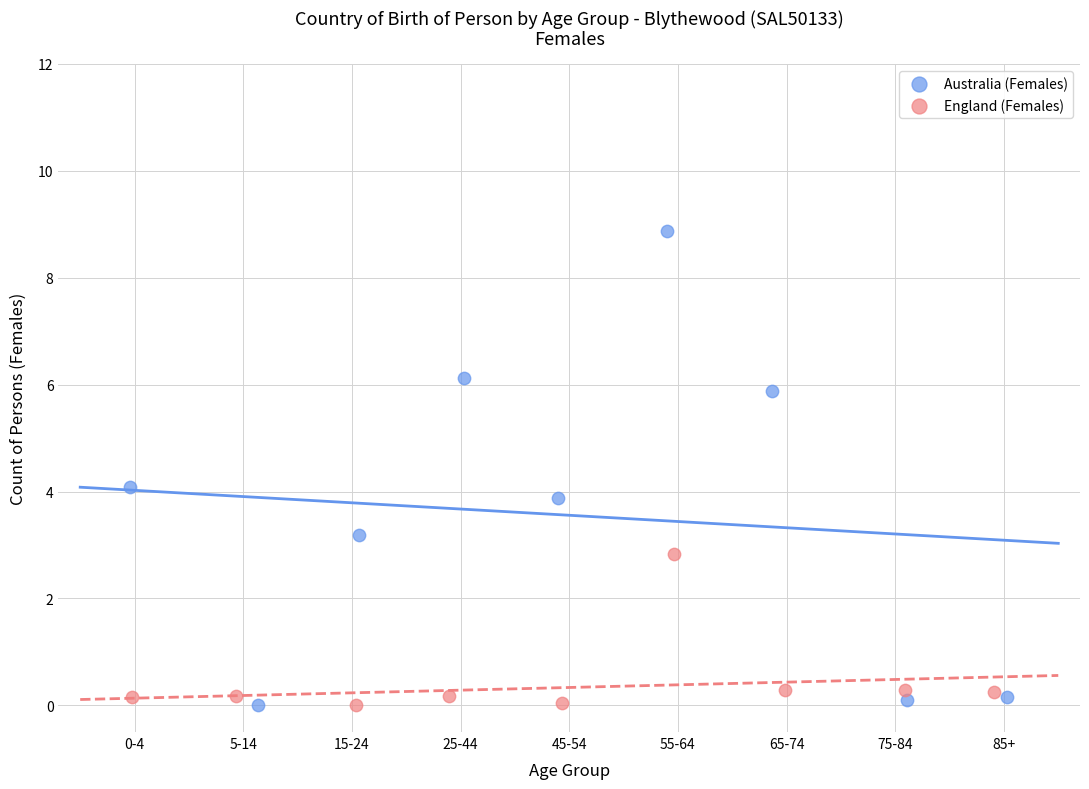

What are all the series names shown in the legend?

Australia (Females), England (Females)